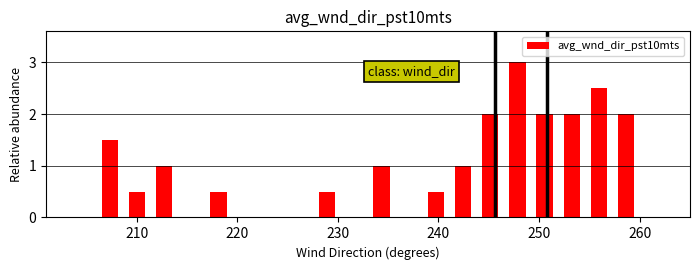

Read against the x-axis, roughly where is the centre of the tallest bar?

248